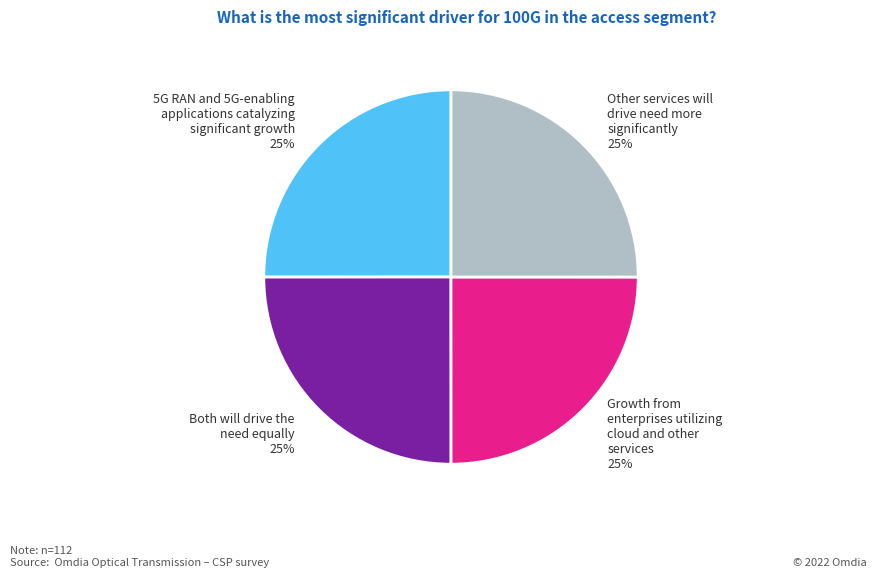

To the nearest percent, what is the combined percentage of 5G RAN and 5G-enabling applications catalyzing significant growth 25% and Growth from enterprises utilizing cloud and other services 25%?

50%